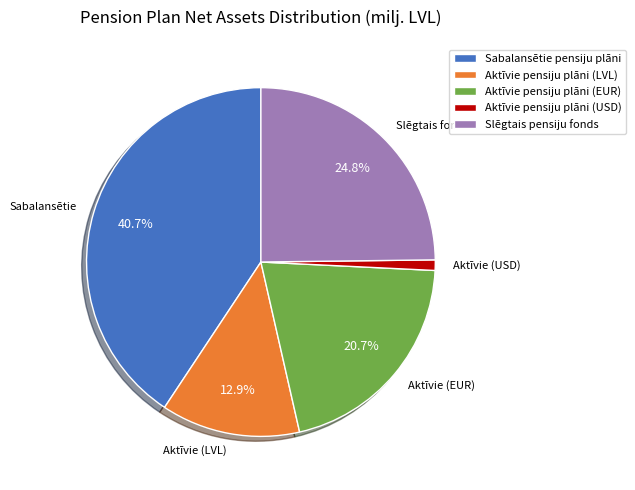

How many segments does this pie chart have?

5